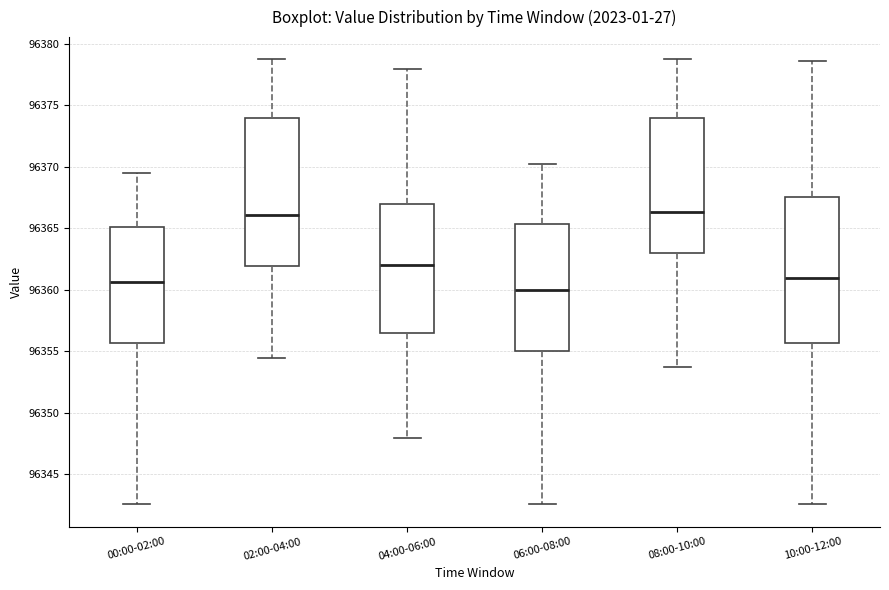

Where does the median line of the box for 02:00-04:00 sit on the y-axis? The values are not printed on the chart, so give them approximately, as read against the axis.

96366.0